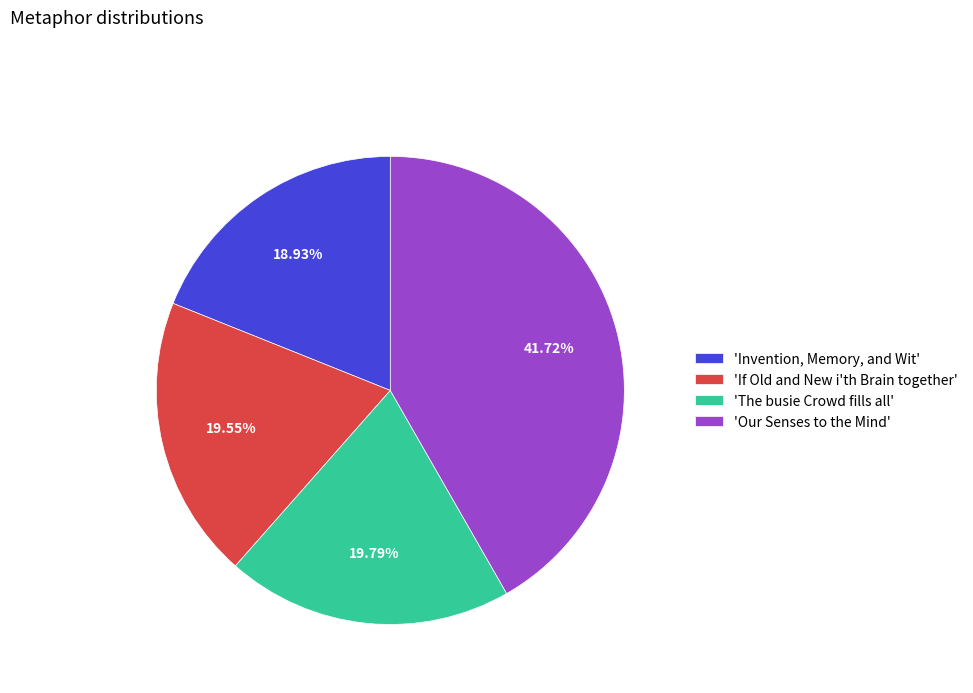

Does 'Our Senses to the Mind' represent more than half of the total?

No